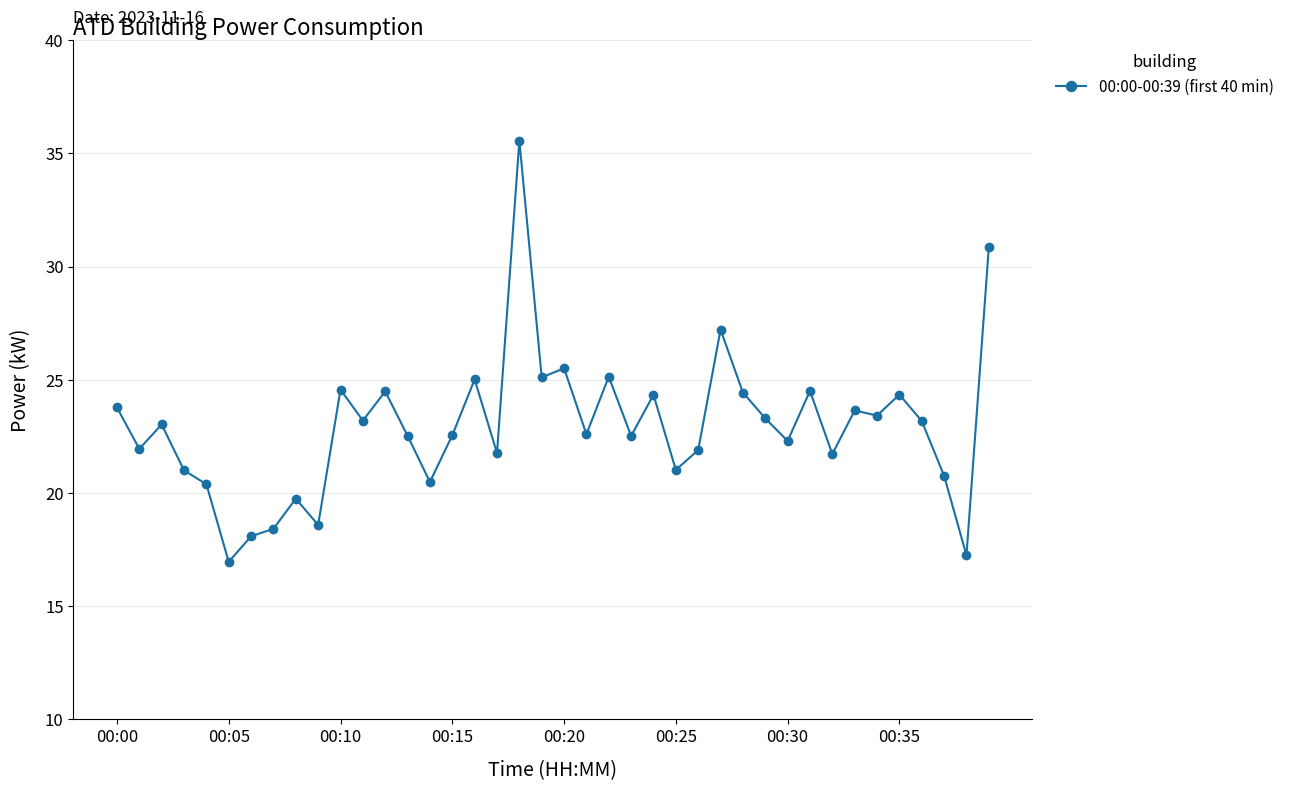

What is the greatest value displayed?

35.6